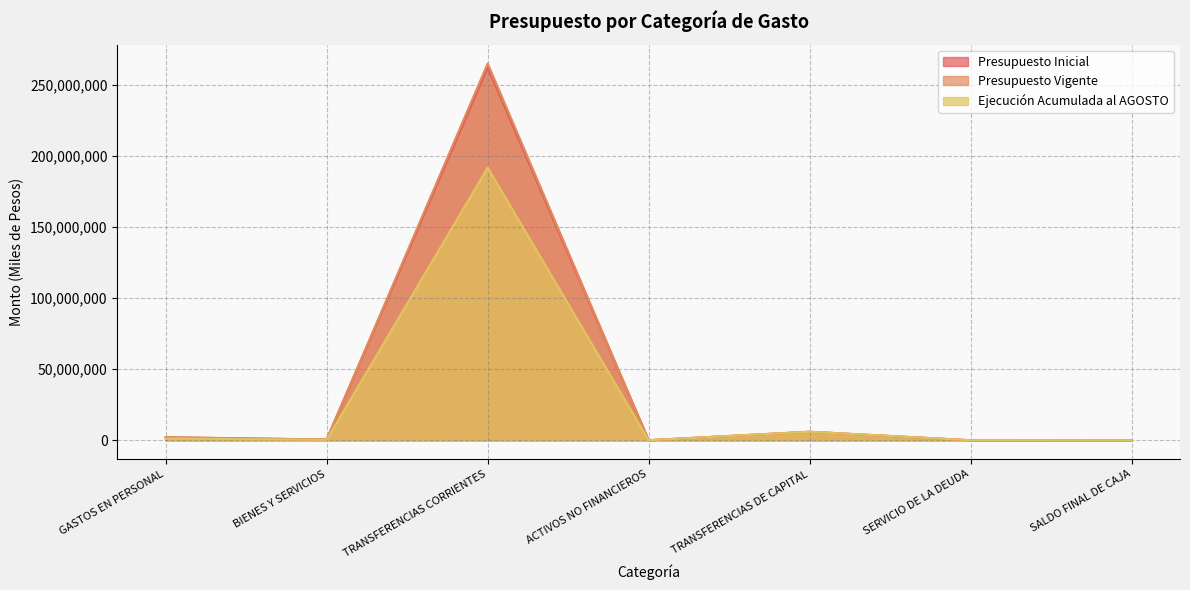

Reading left to right, extract all data points from this chart.

Presupuesto Inicial: 2122521	558592	262262755	63036	6018617	1000	1000
Presupuesto Vigente: 2134450	553577	265124655	63036	6018617	45928	1000
Ejecución Acumulada al AGOSTO: 1270581	347648	191858799	32758	6018617	45898	0